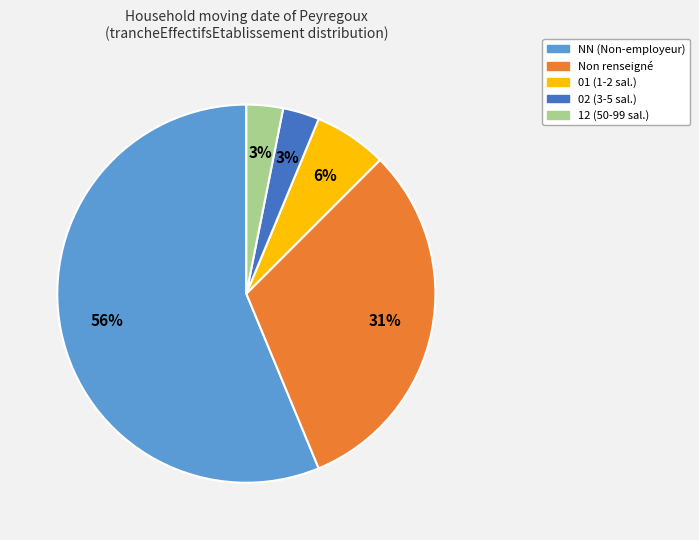

To the nearest percent, what is the average slice percentage?

20%